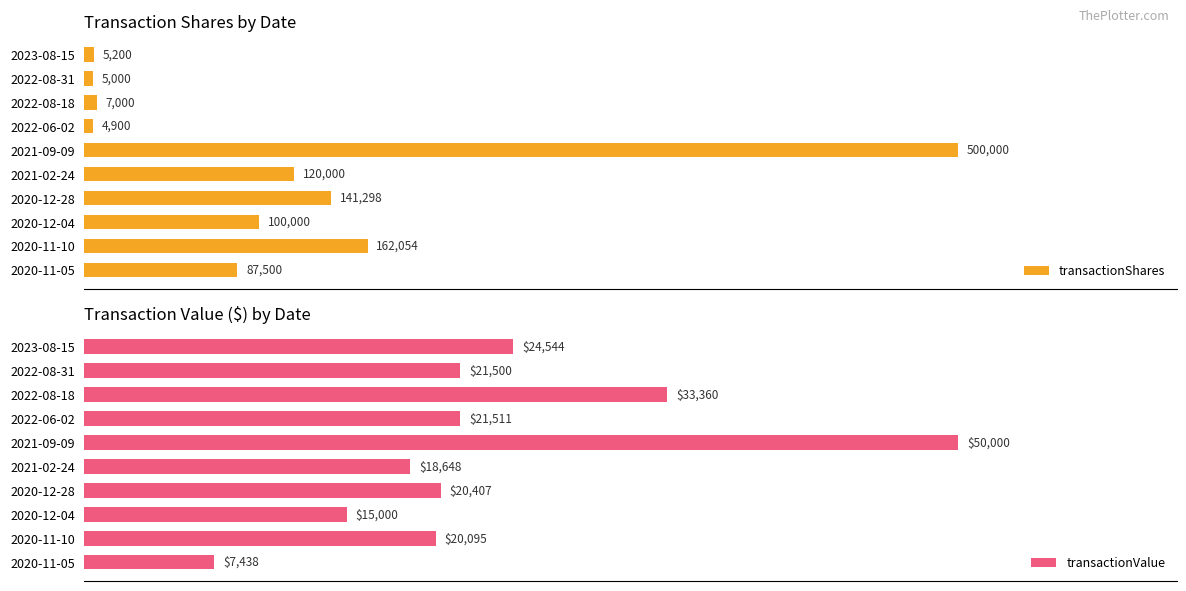

What value does the transactionValue series have at 2020-11-10, to the nearest 10?

20100